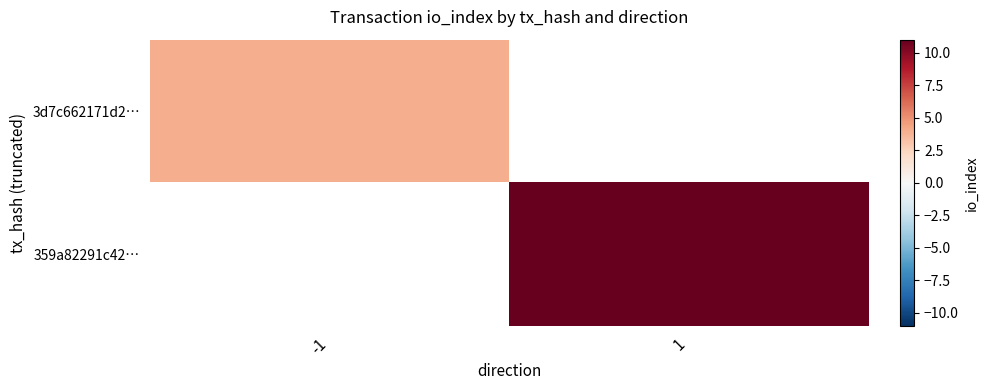

List the series in order of their overall mean, lowest first.

3d7c662171d2…, 359a82291c42…